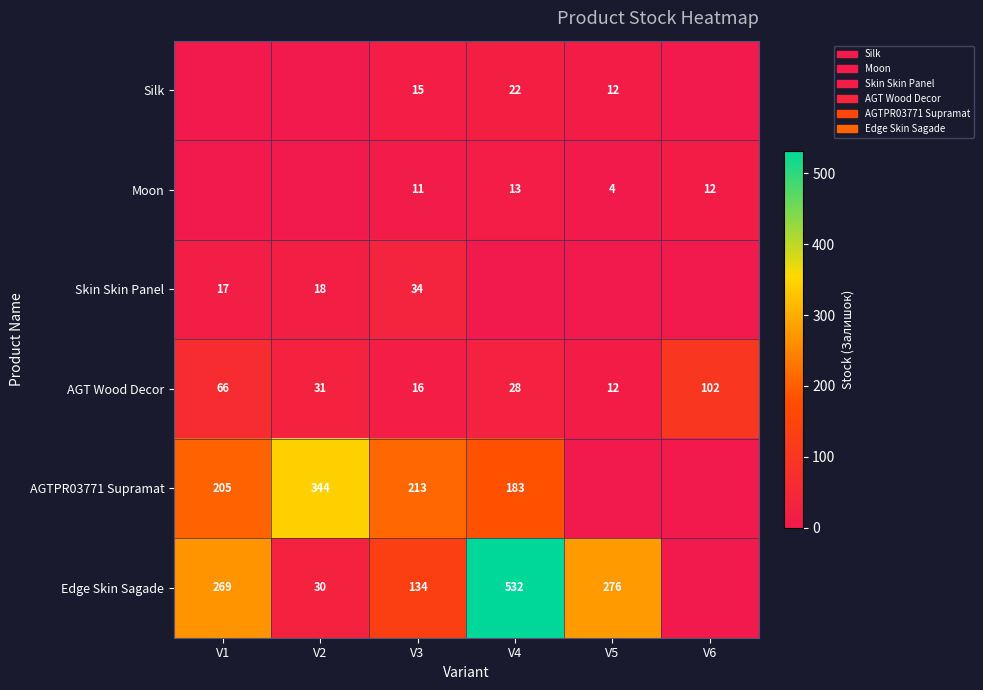

What is the difference between the second highest and minimum values in the AGT Wood Decor series?

54